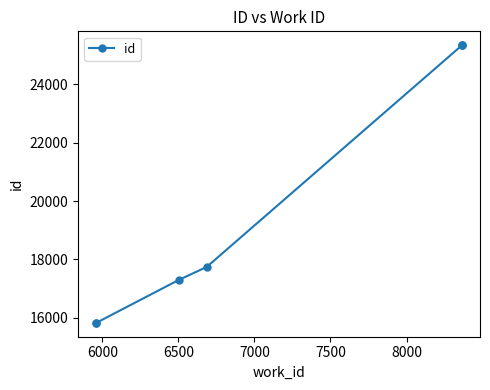

How many lines are shown in the chart?

1